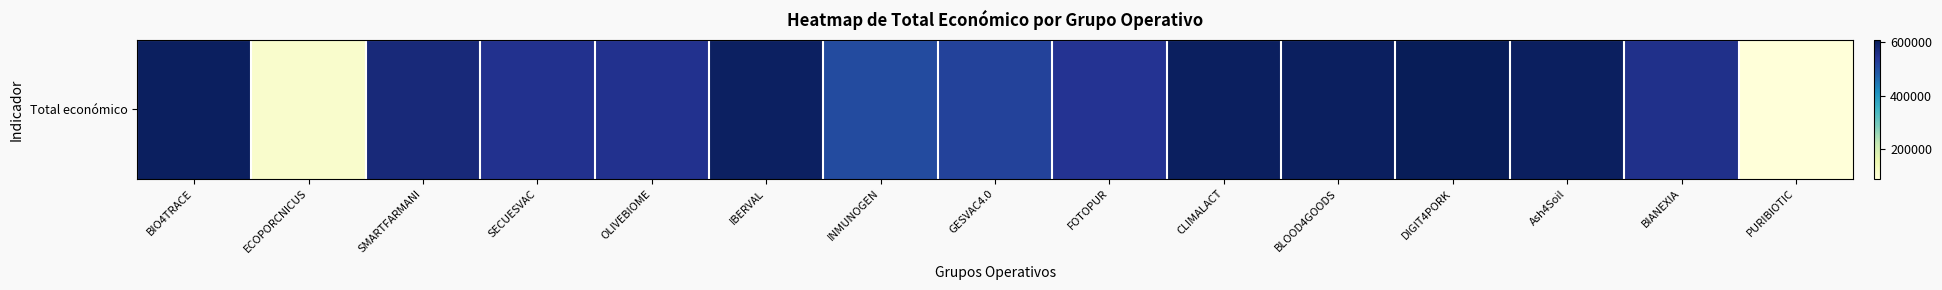

The value at DIGIT4PORK is 609206. True or false?

True